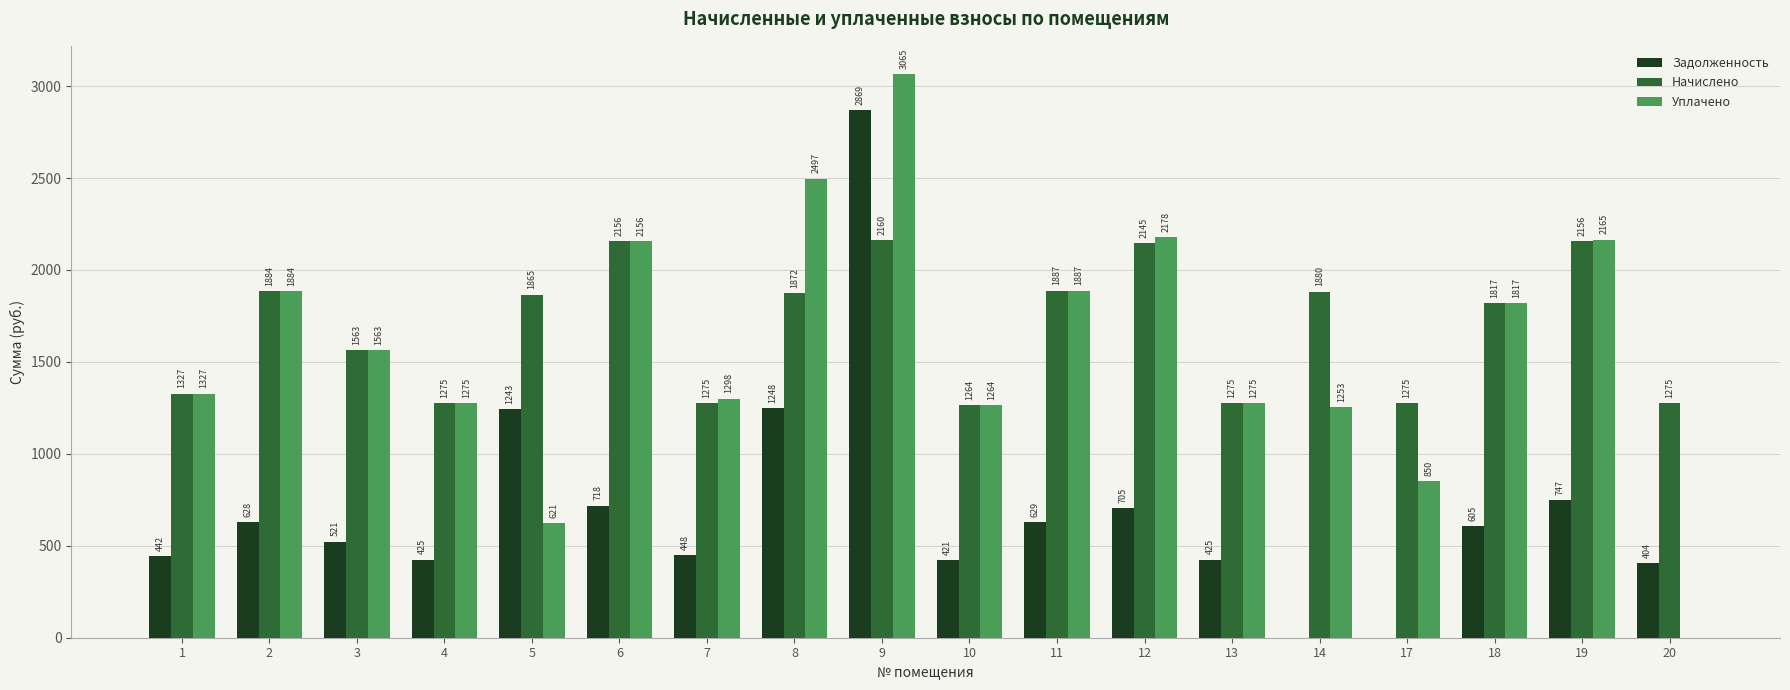

Are the bars grouped side by side (vs. stacked)?

Yes